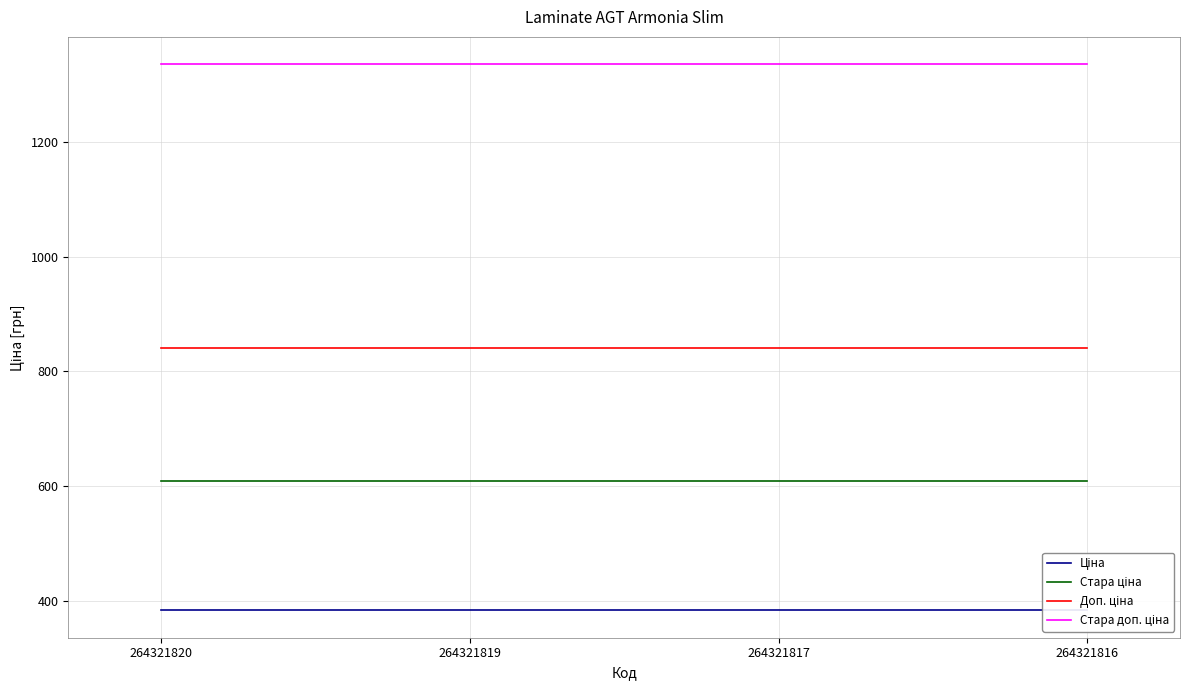

What value does the Ціна series have at 264321820?

382.9